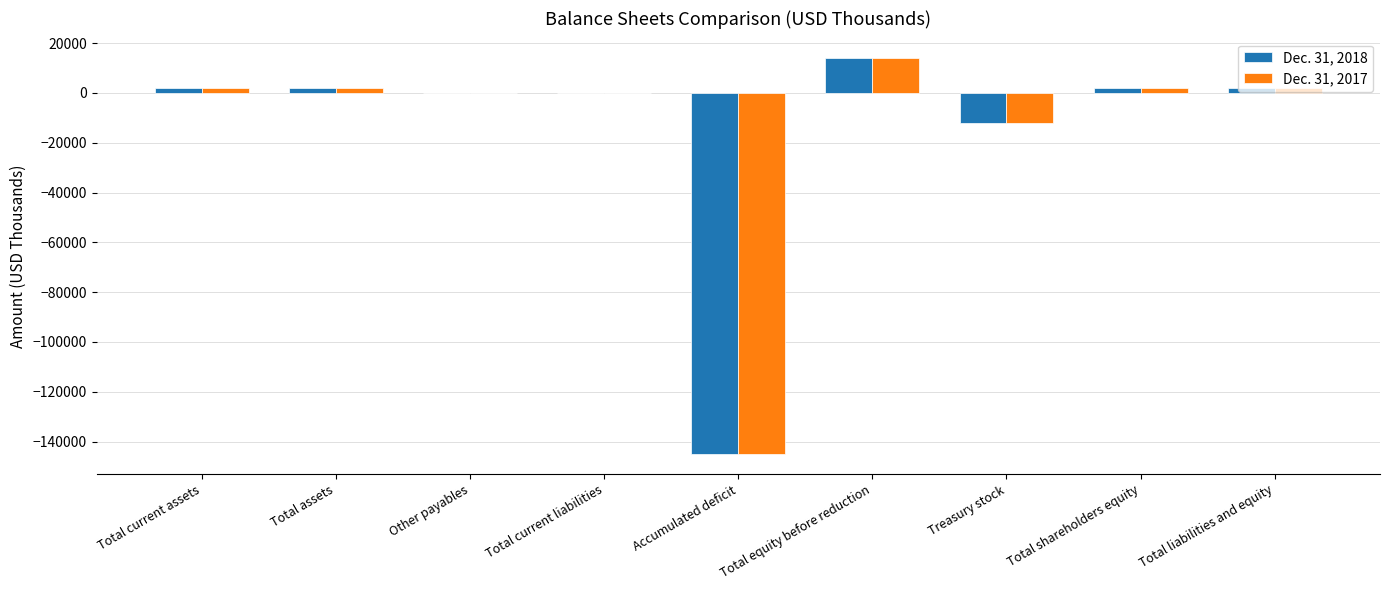

How many data points does each series have?

9